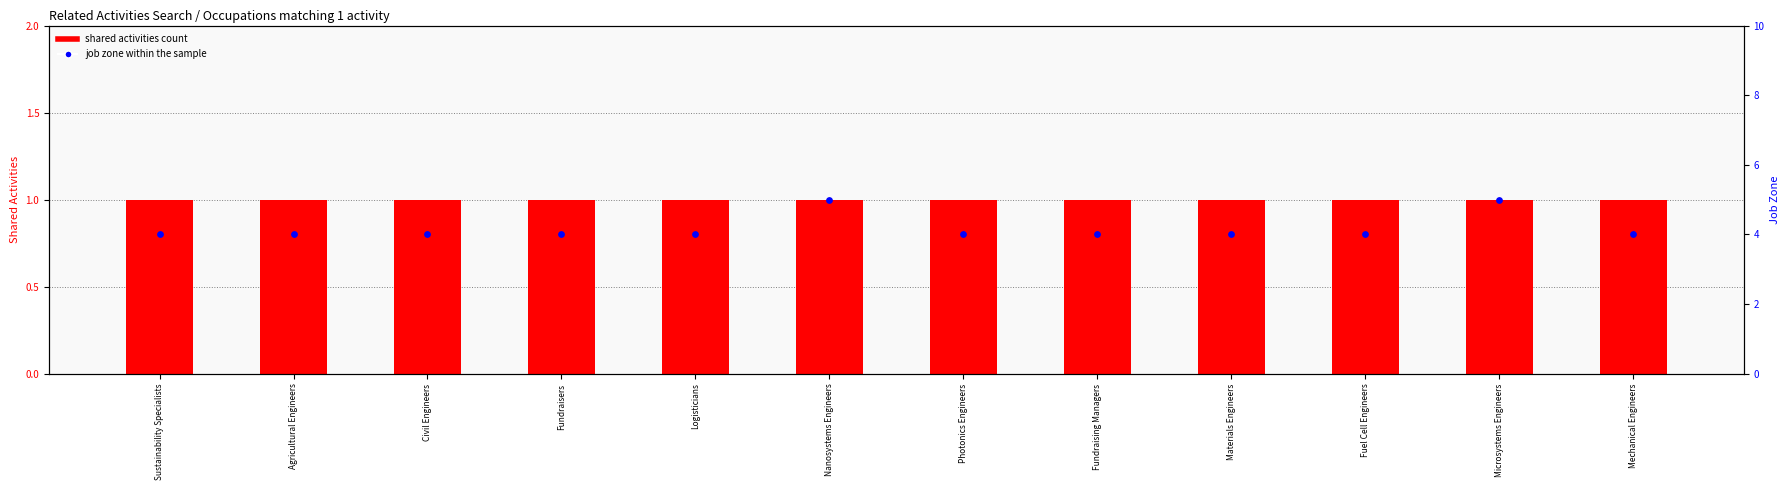

Which series has the largest total across all categories?

Job Zone